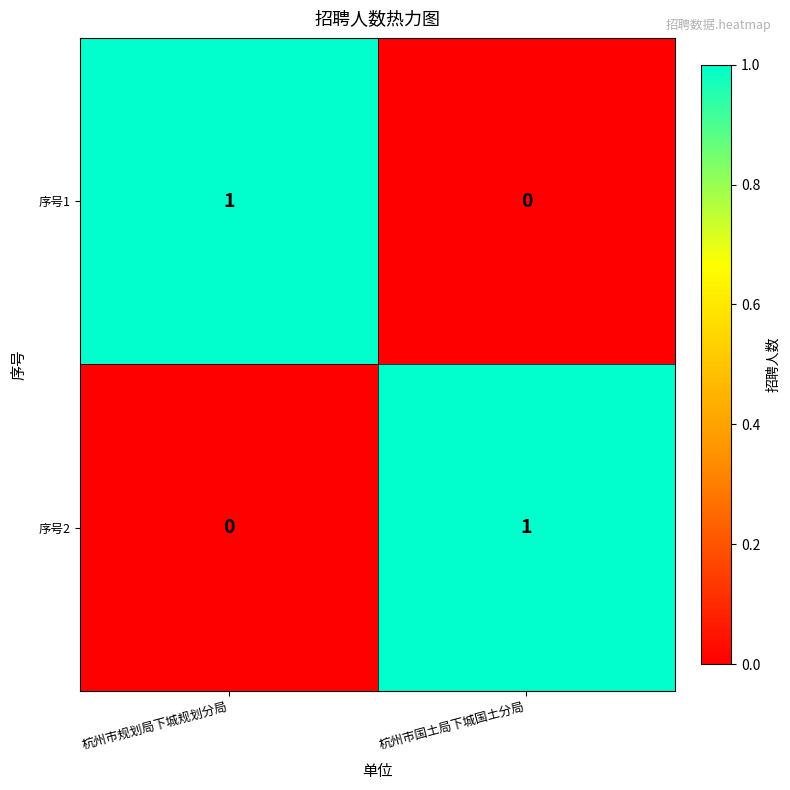

Reading left to right, transcribe all the data shown in this chart.

序号1: 1	0
序号2: 0	1